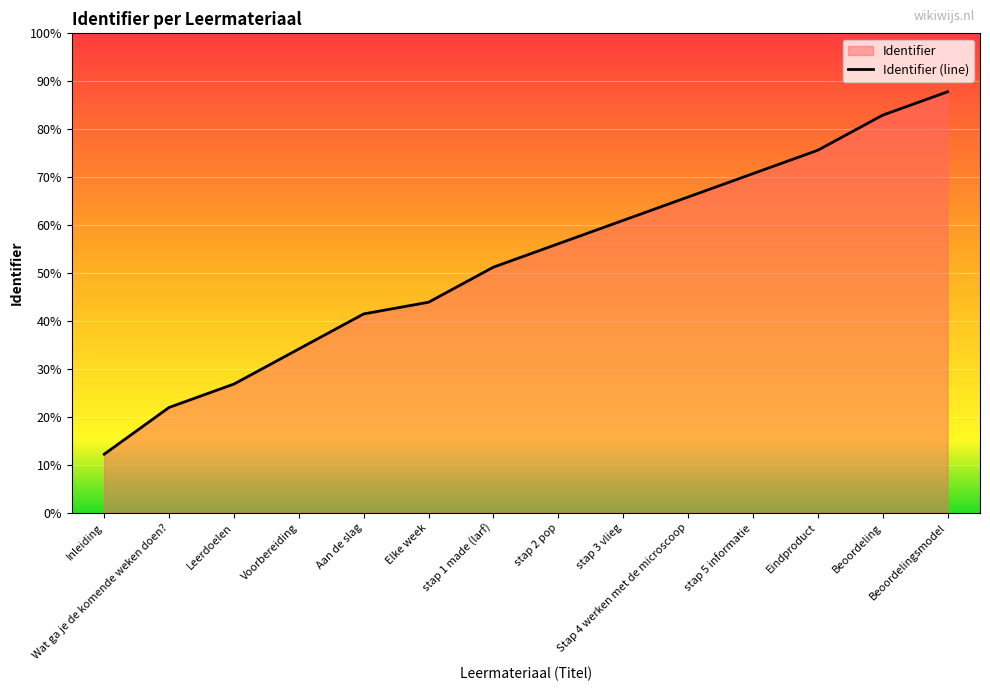

Does the chart display data point markers on the line(s)?

No